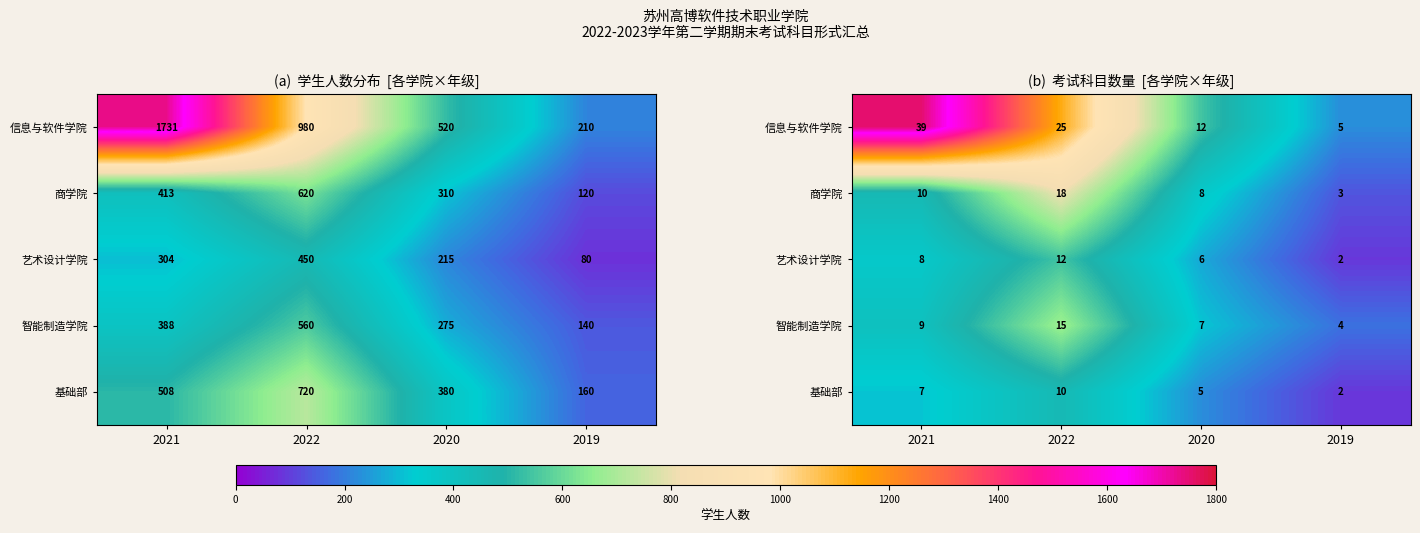

Which category has the lowest value in the 艺术设计学院 series?

2019